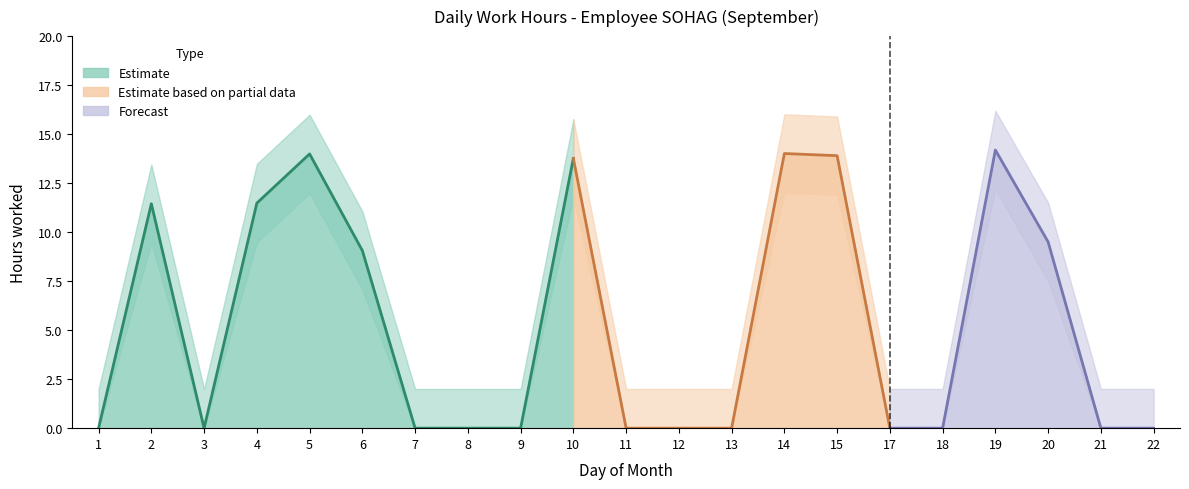

What is the sum of all values?

111.3